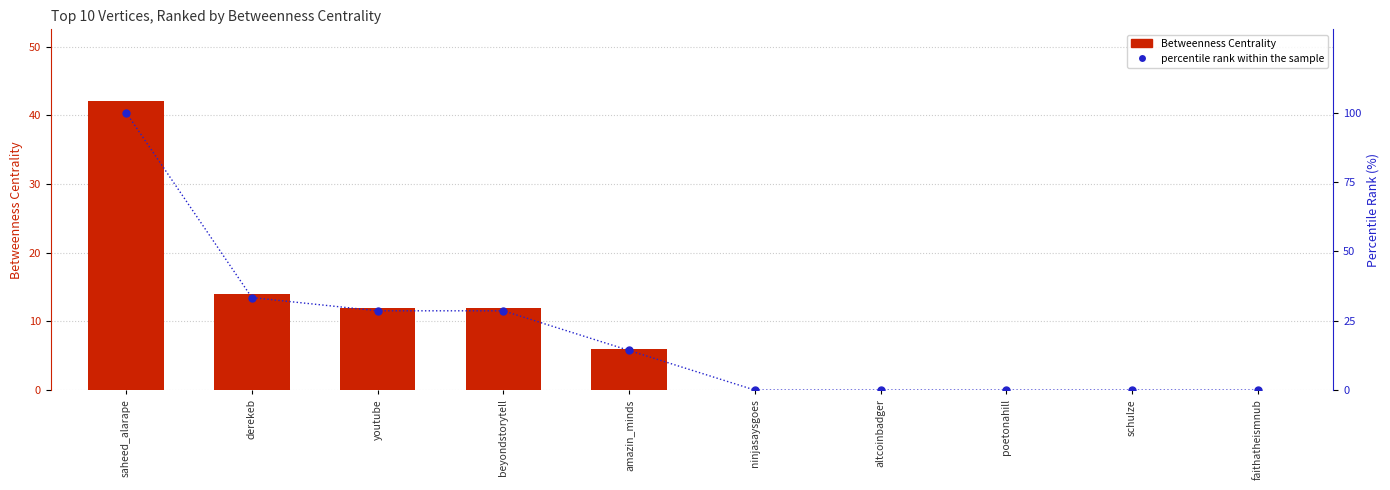

What is the difference between the maximum and second lowest values in the Betweenness Centrality series?

42.0